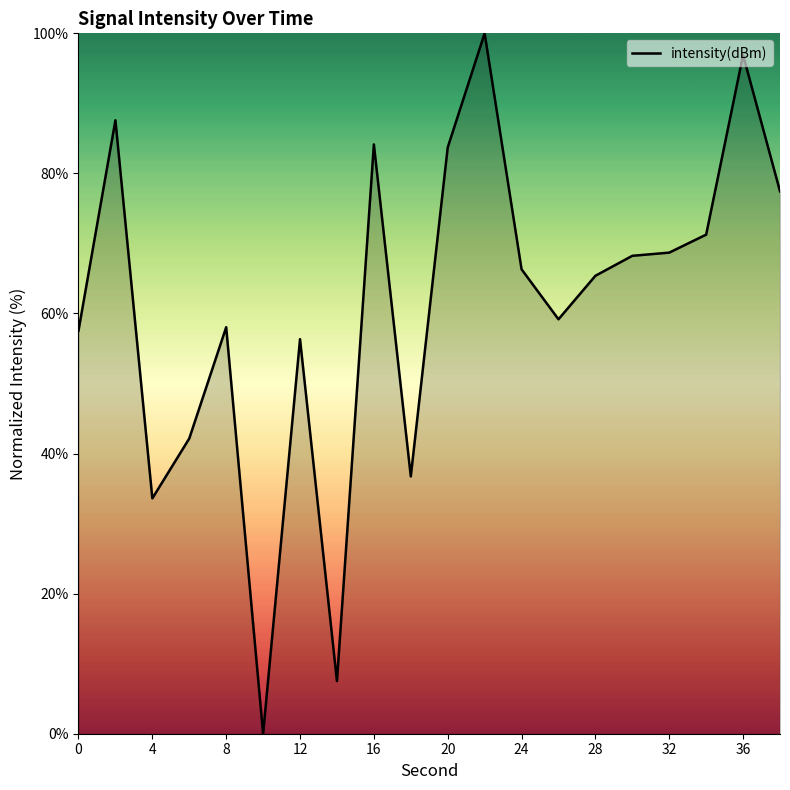

What is the greatest value displayed?

100.0